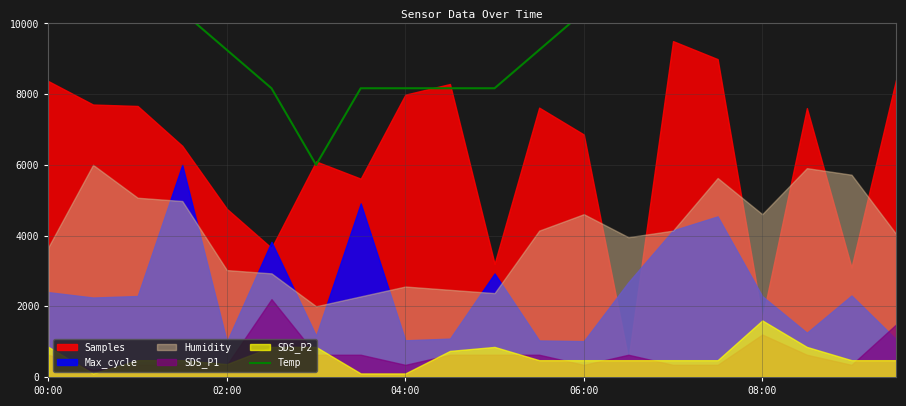

Is it true that the value at 18 is 19171.7?

False